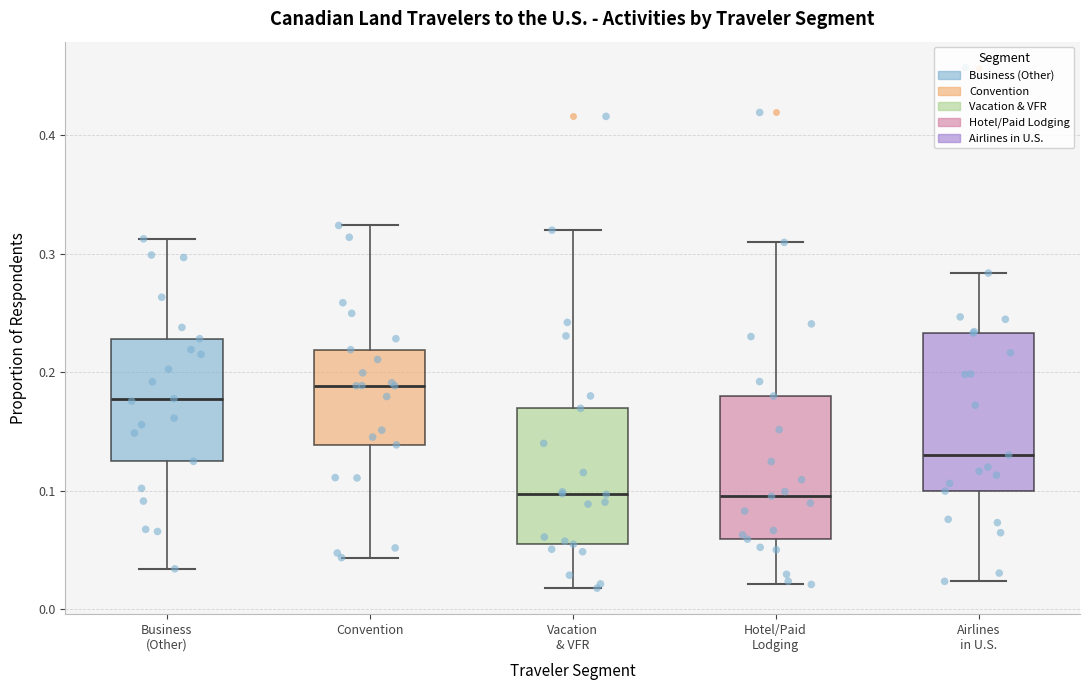

Comparing the boxes themselves (not the whiskers), which one is the tallest?

Airlines in U.S.